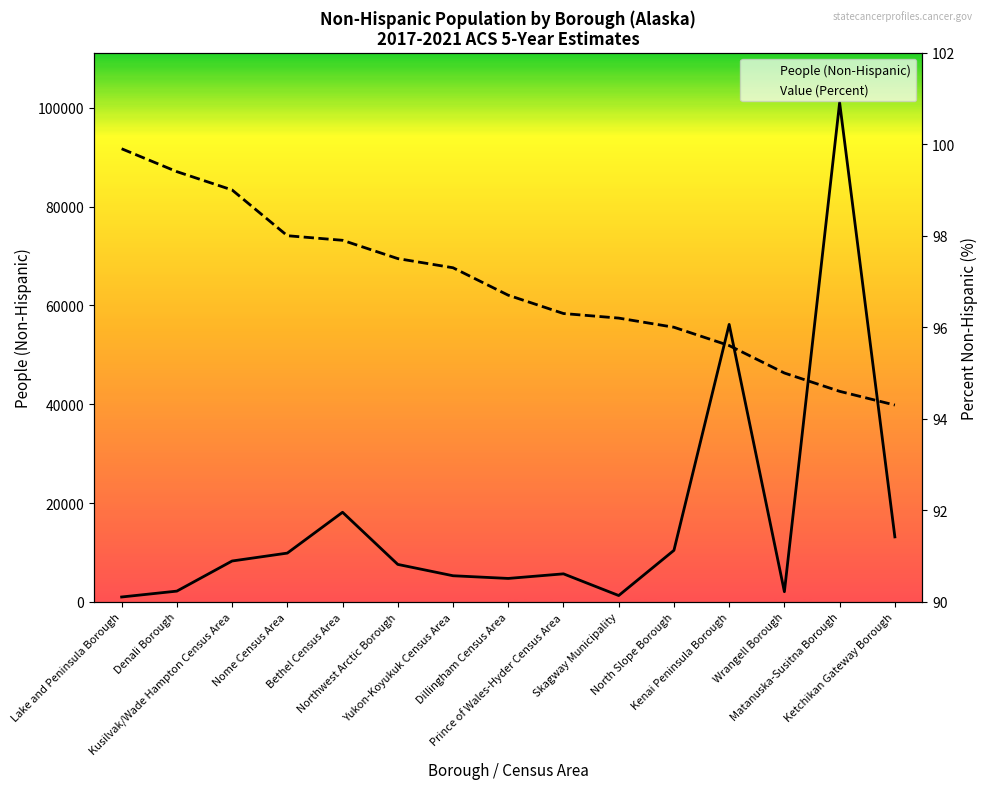

At which category is the sum across all series the highest?

Matanuska-Susitna Borough